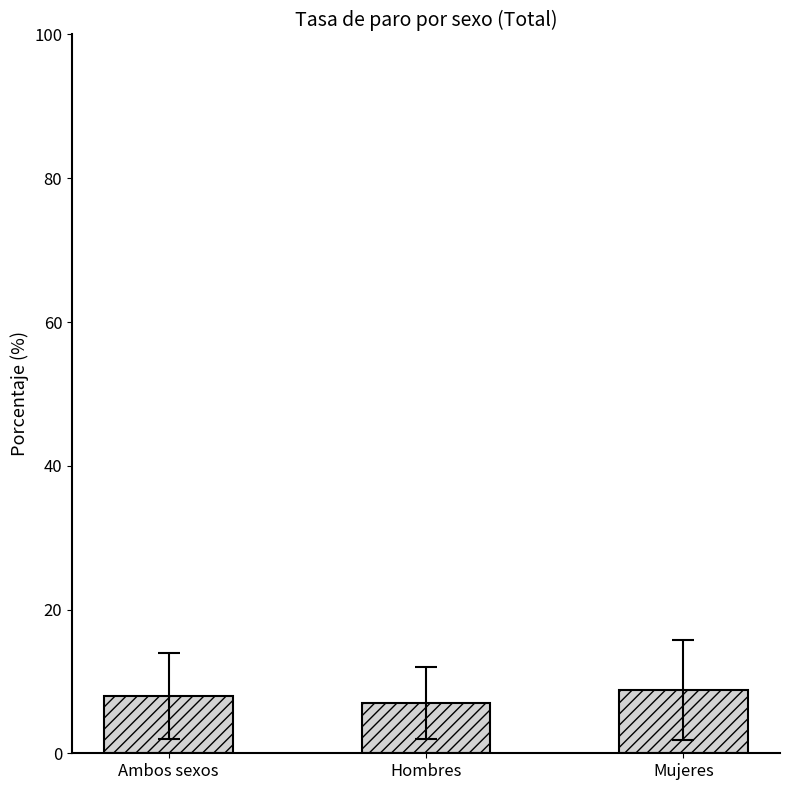

What is the minimum value shown in the chart?

7.0